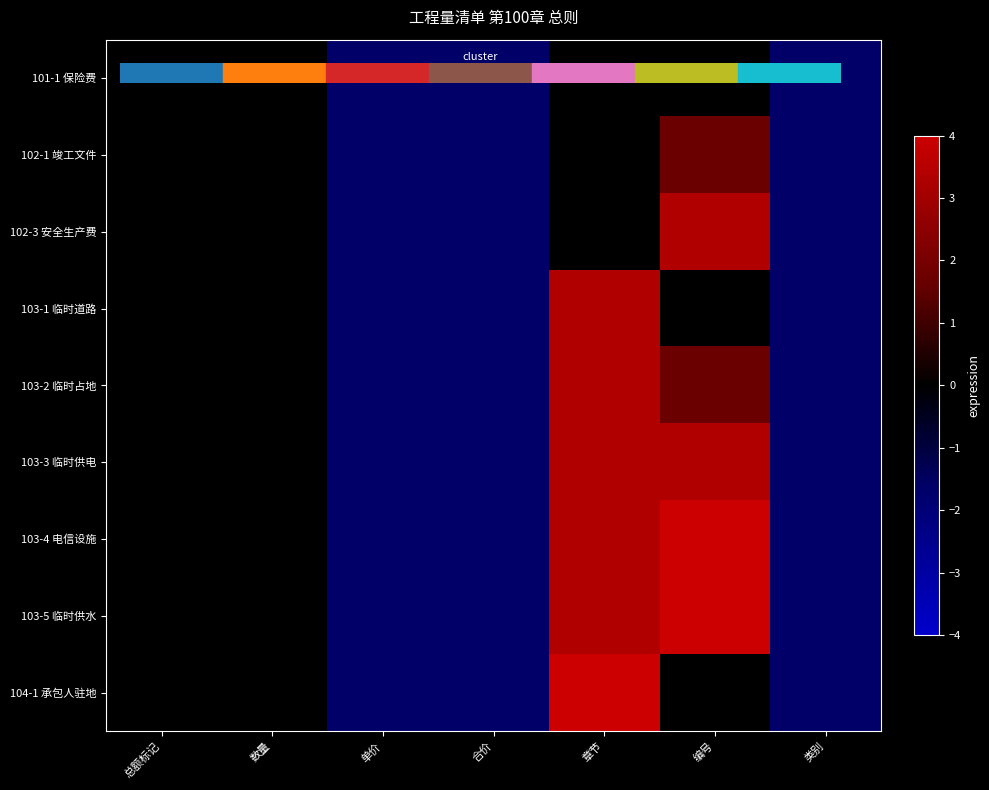

What is the total value across all series at 编号?

18.2